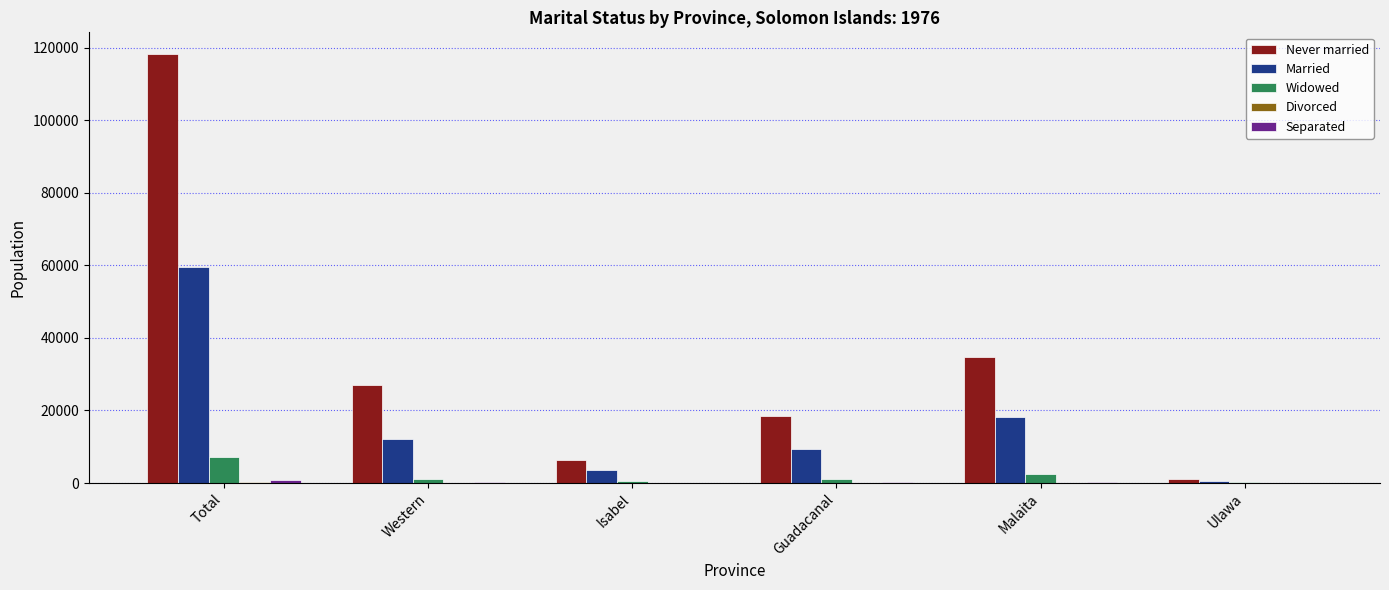

At which label is Married closest to 29989?

Malaita